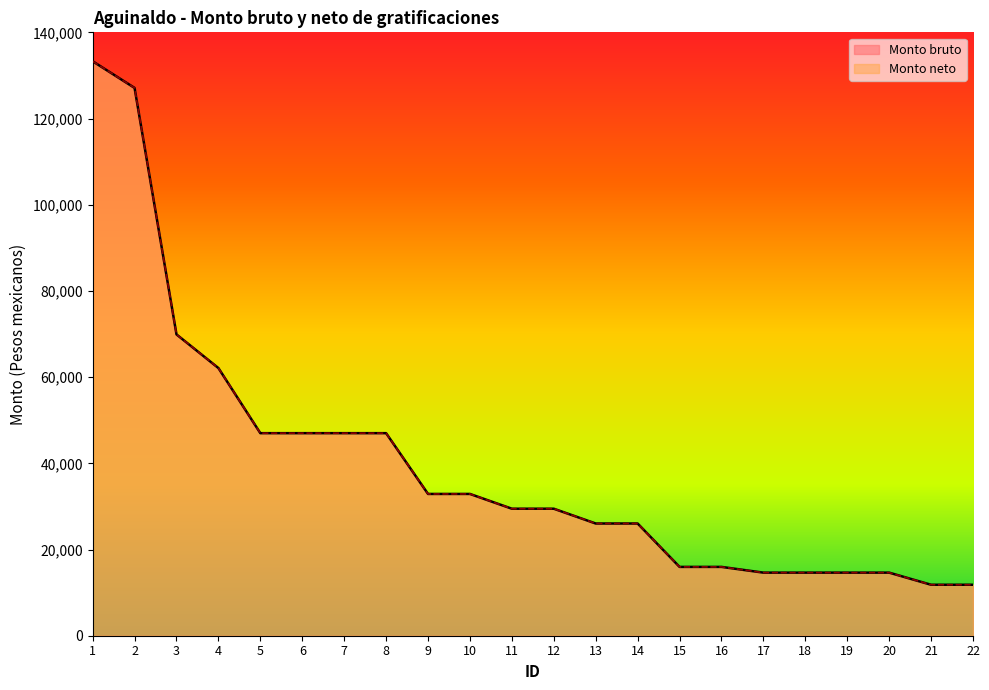

True or false: Monto bruto and Monto neto cross at least once.

False